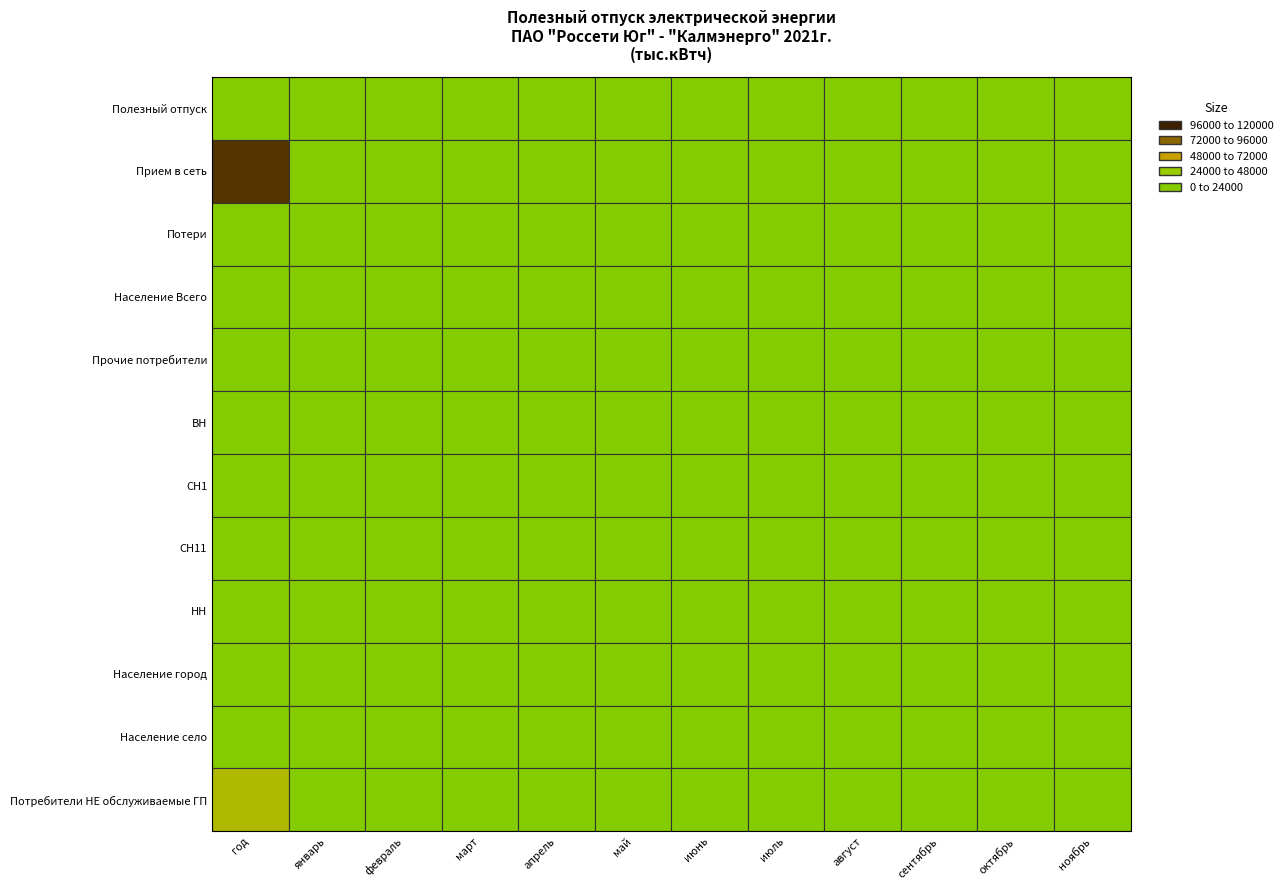

Count the number of data series in this chart.

12